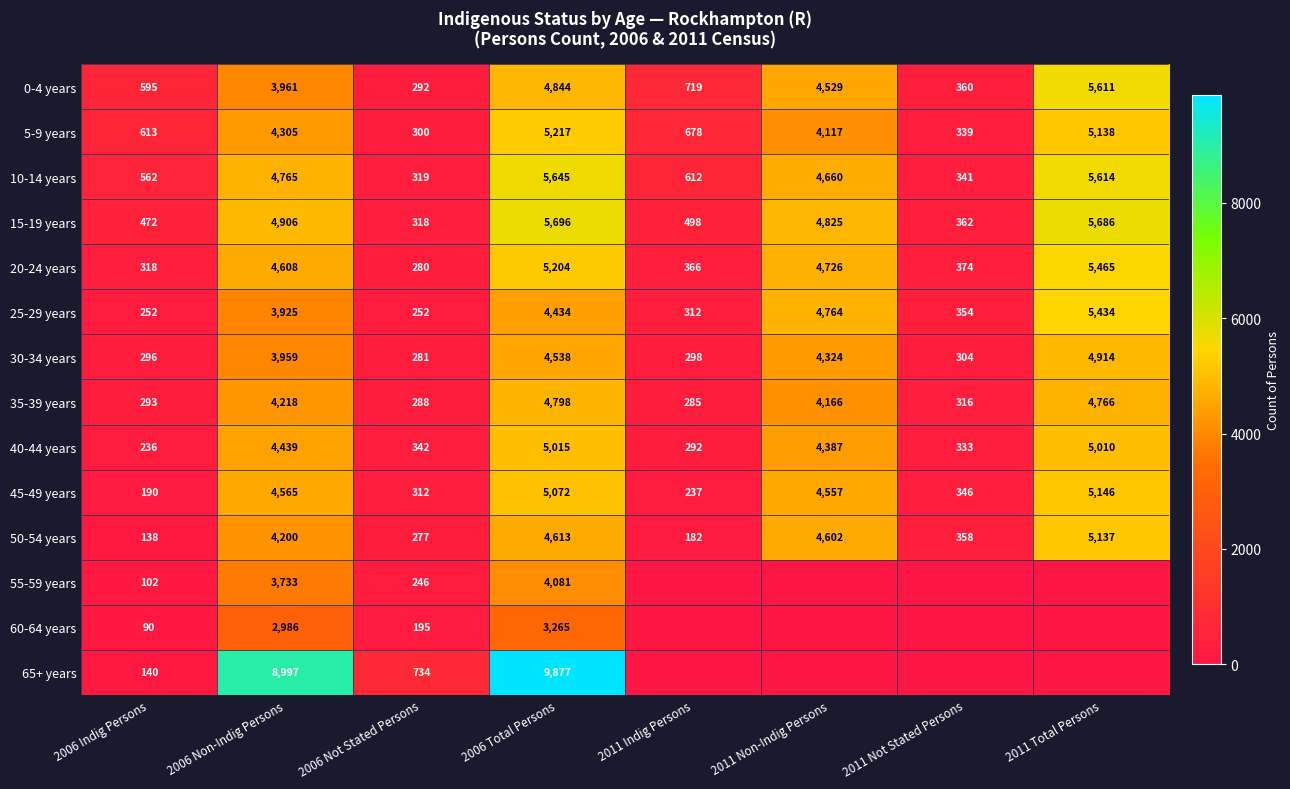

What is the lowest value of the 35-39 years series?

285